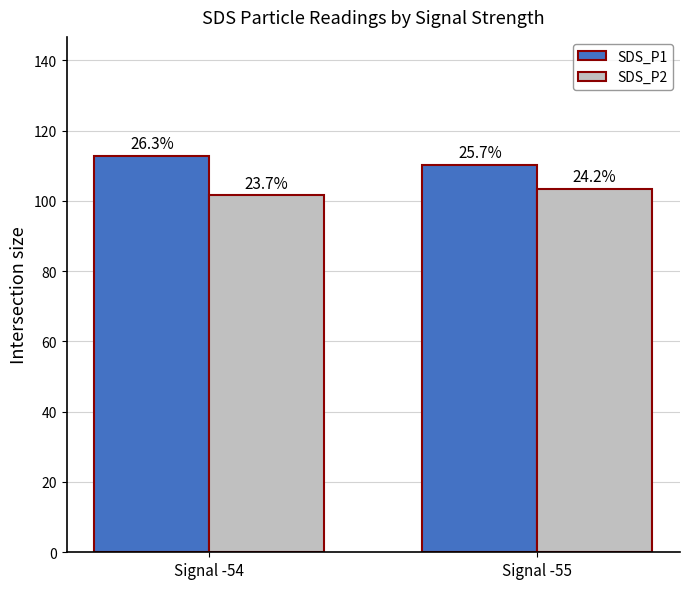

What are all the series names shown in the legend?

SDS_P1, SDS_P2